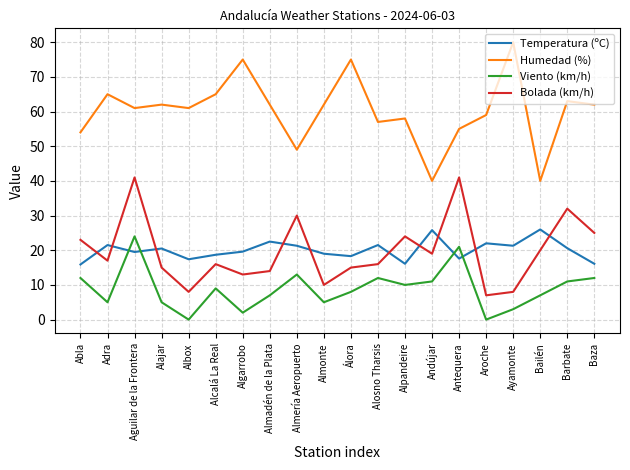

What is the maximum value shown in the chart?

80.0